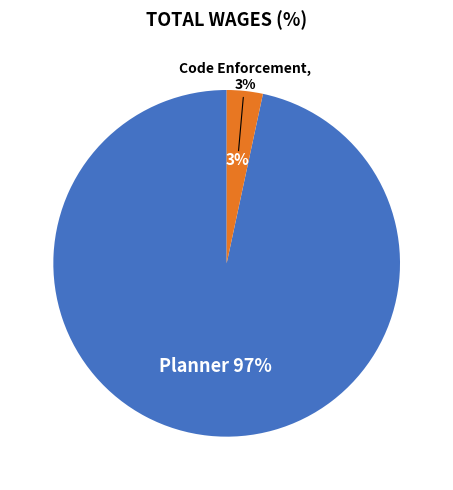

To the nearest percent, what percentage of the pie is Planner?

97%